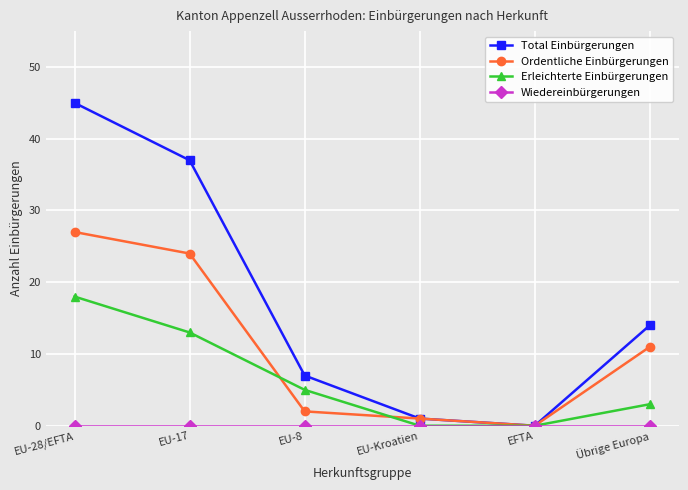

What is the average value of the Total Einbürgerungen series?

17